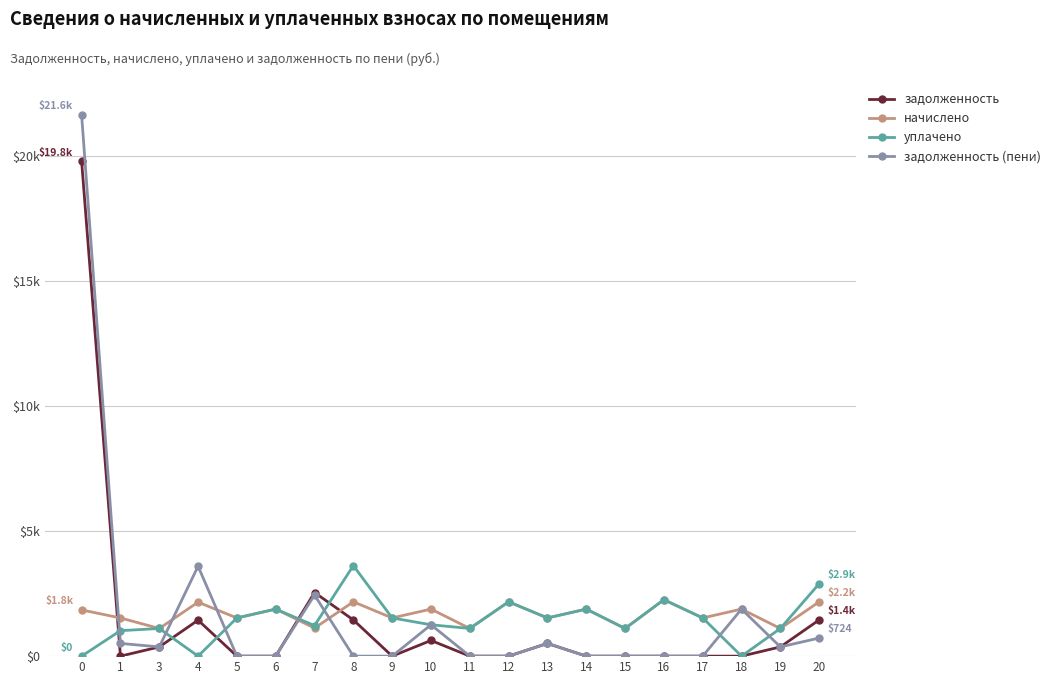

What is the average value of the задолженность (пени) series?

1663.9